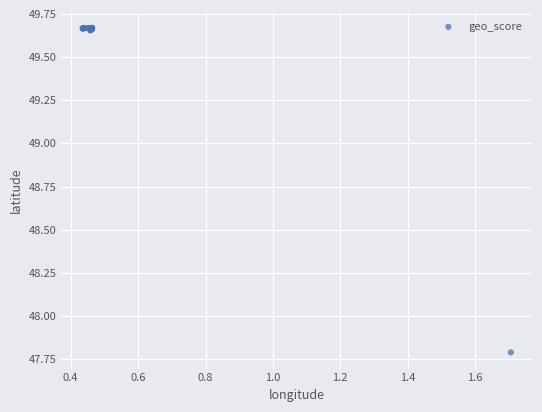

What Y value in the scatter plot is closest to 48?

47.8